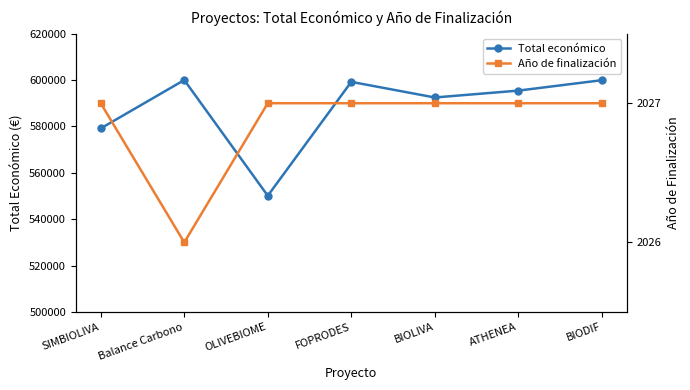

List the series in order of their peak value, highest first.

Total económico, Año de finalización